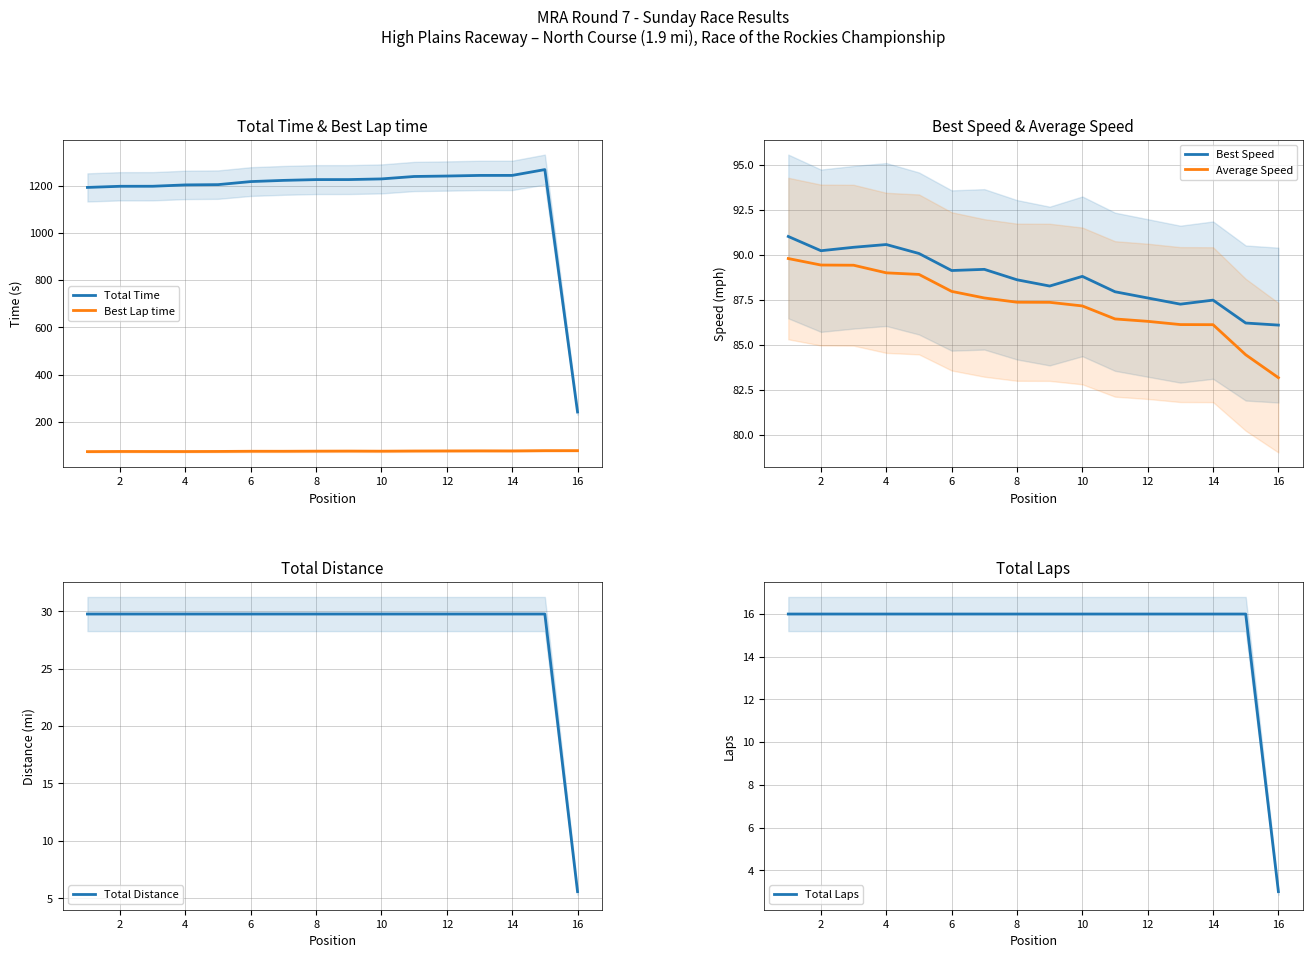

What is the approximate value of Total Laps at 14?

16